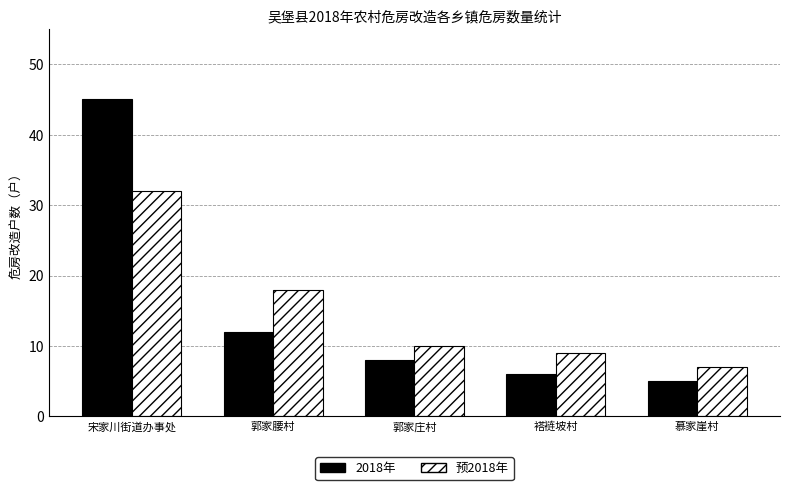

Are the bars horizontal?

No